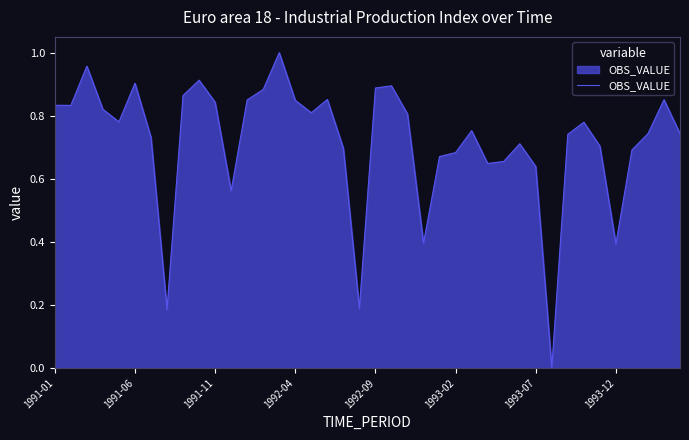

Is this an area chart (filled region under the line)?

Yes